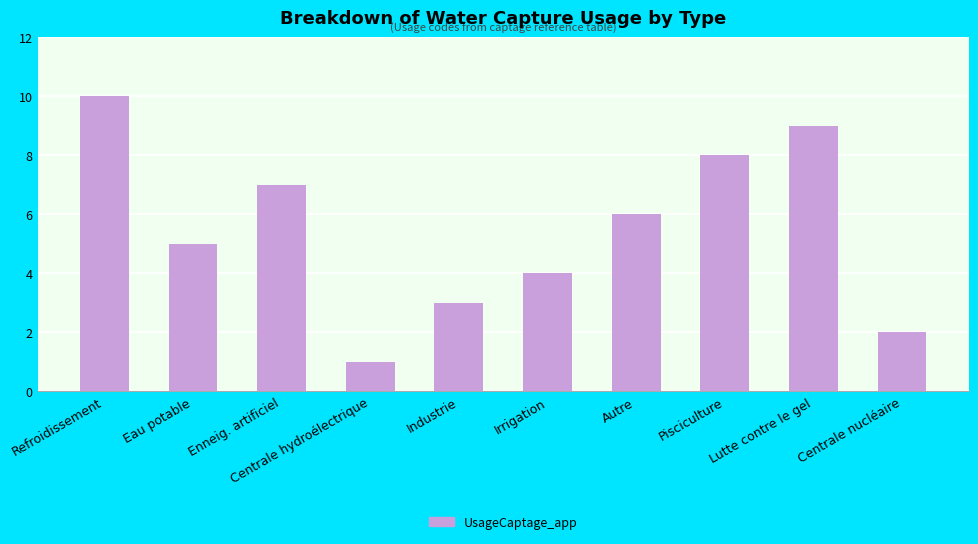

What is the difference between the second highest and minimum values?

8